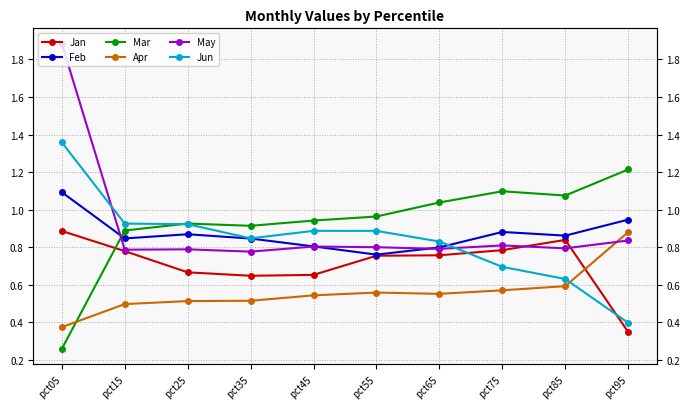

How many interior local valleys does the Jan series have?

1